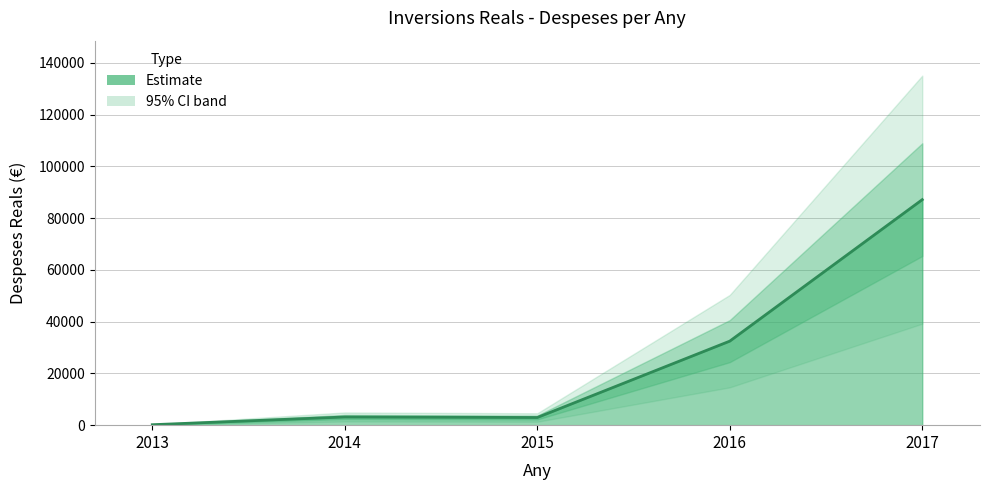

Between 2013 and 2016, which is larger?

2016